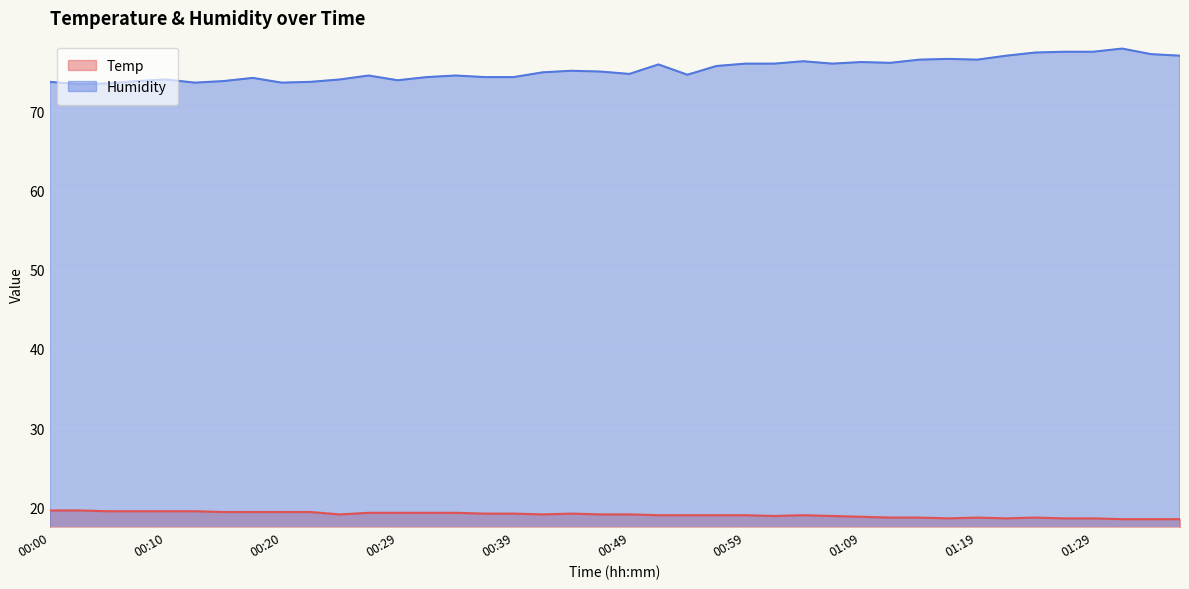

What is the value of the Temp point at the 13th from the left?

19.3